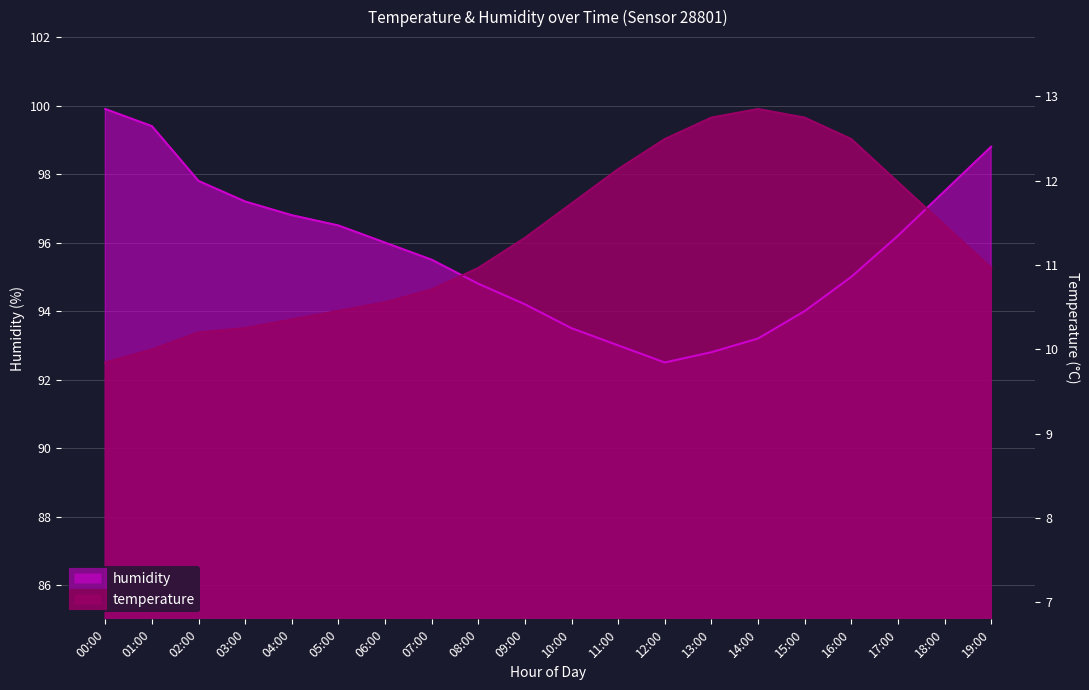

The value of humidity at 19:00 is 153.8. True or false?

False